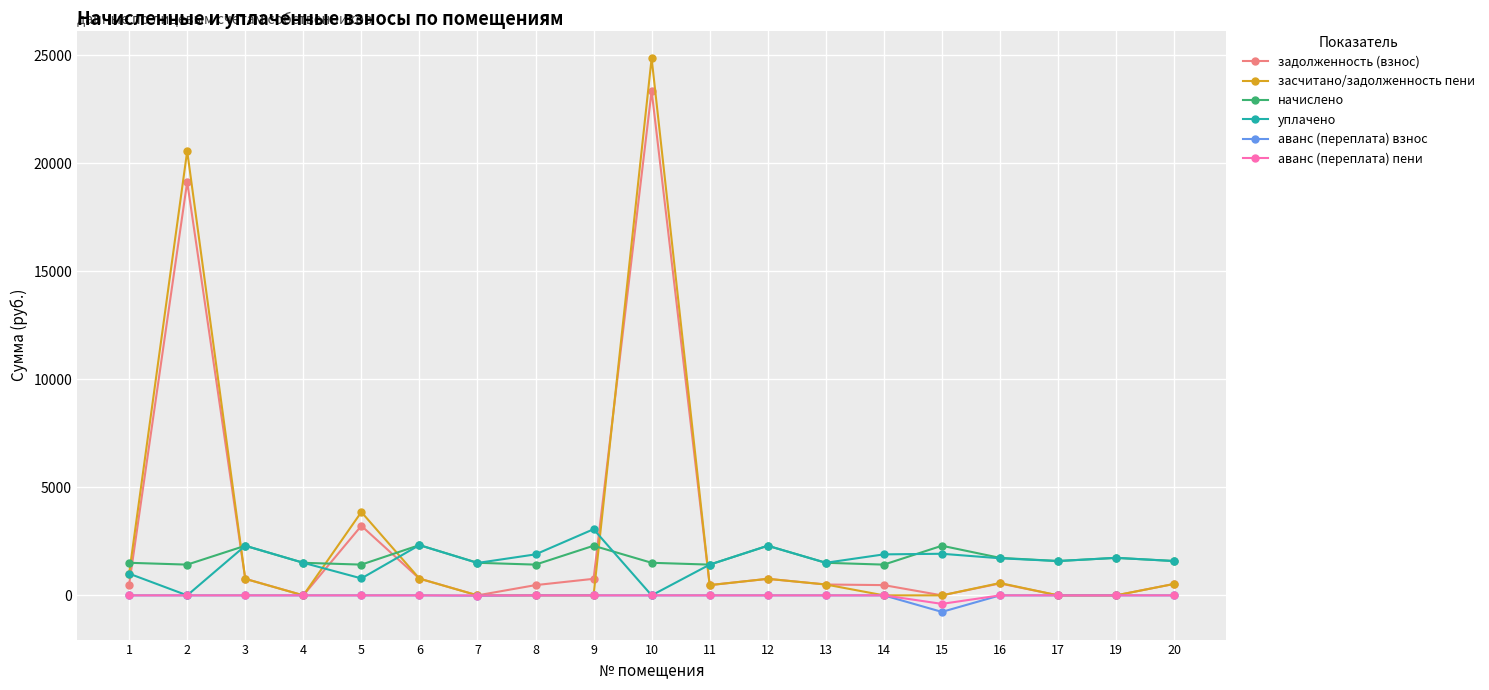

The value of задолженность (взнос) at 13 is 502.7. True or false?

True